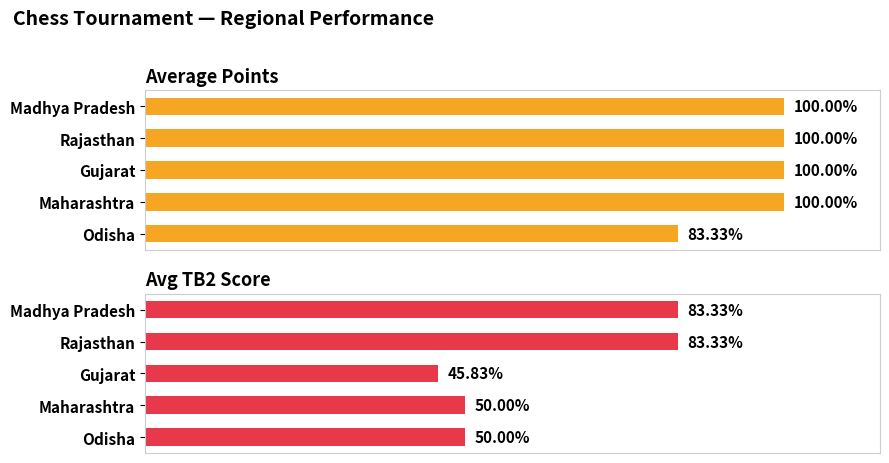

Are the bars grouped side by side (vs. stacked)?

Yes